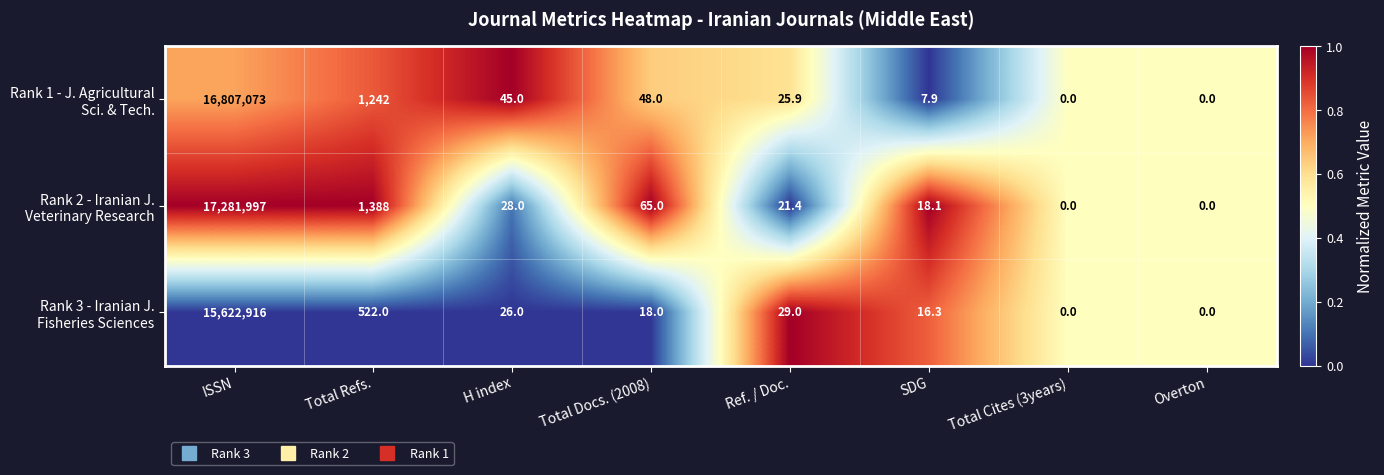

What is the spread (max minus min) of values at Ref. / Doc.?

7.6